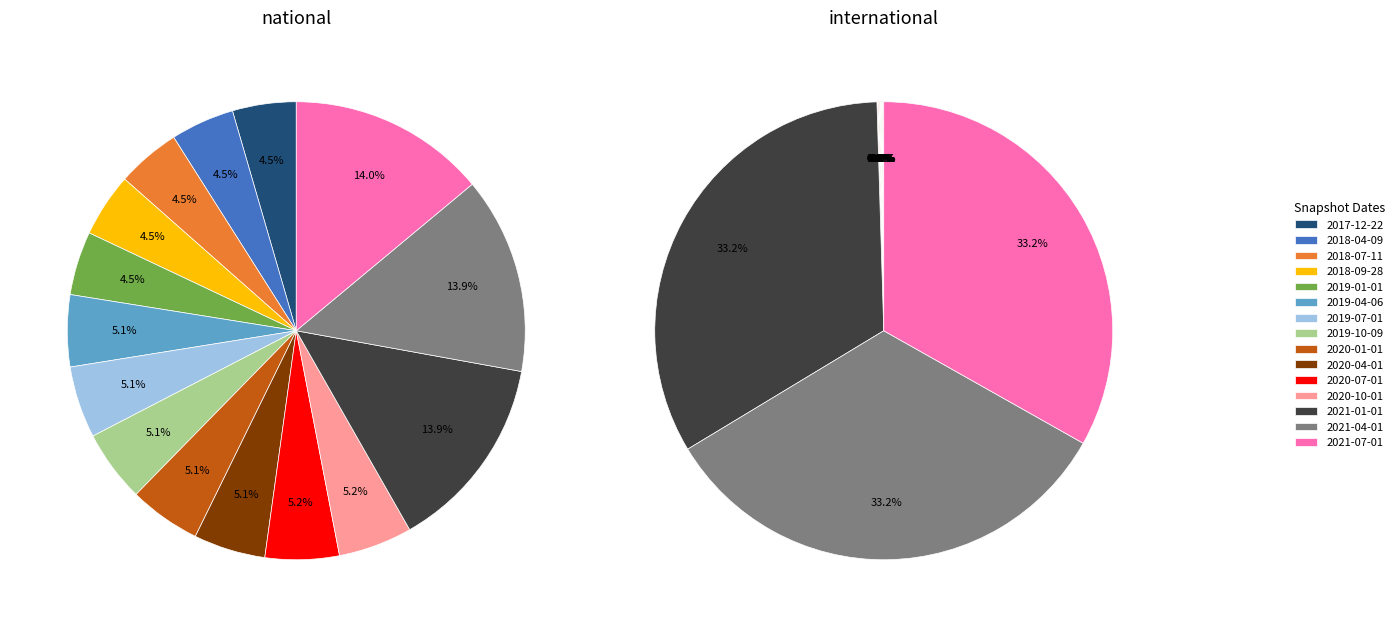

Count the number of slices in the pie.

15